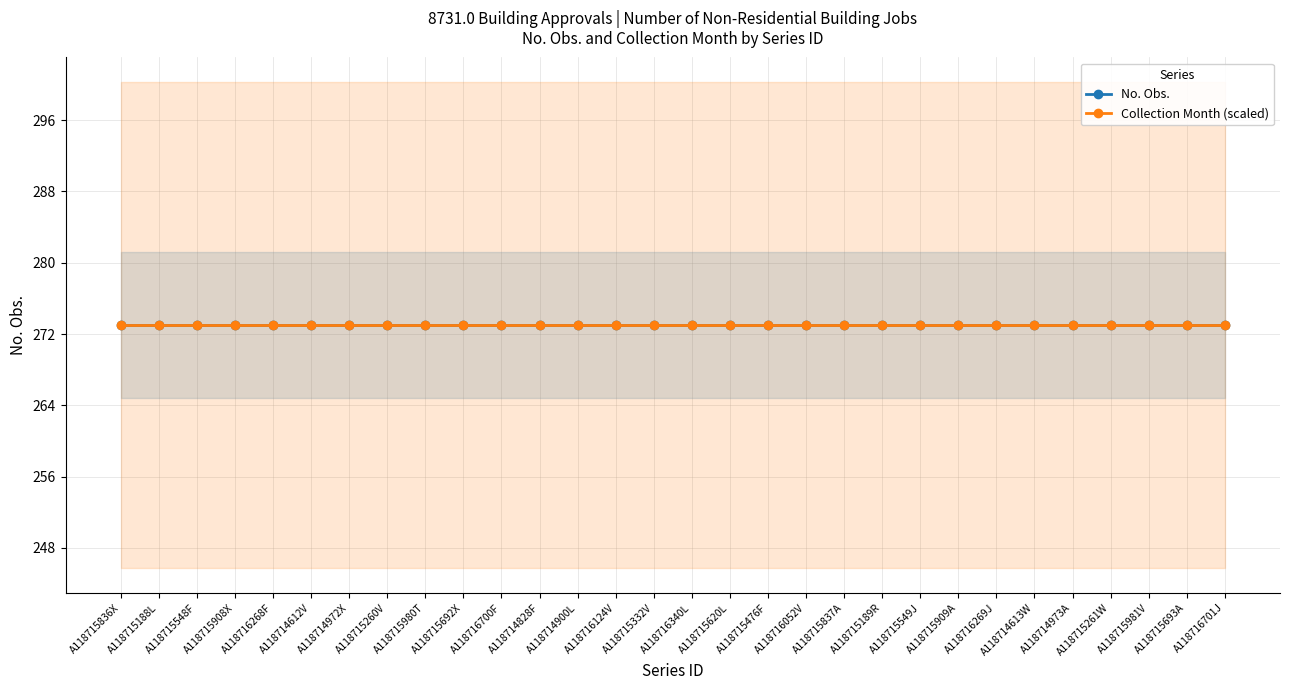

What is the label of the 8th point from the left?

A118715260V